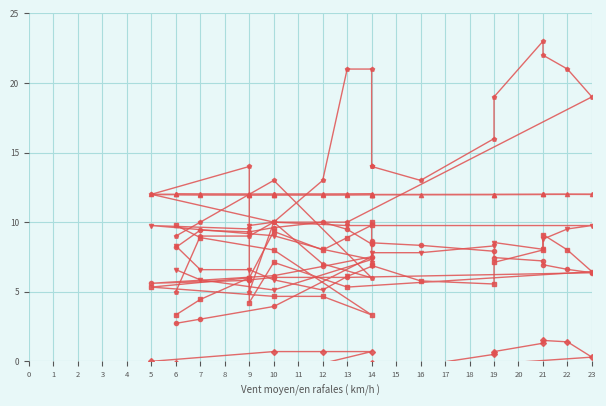

What are all the series names shown in the legend?

Température (ºC), Rafale (km/h), Pression (hPa), Tendance (hPa), Humidité (%), Vitesse du vent (km/h)